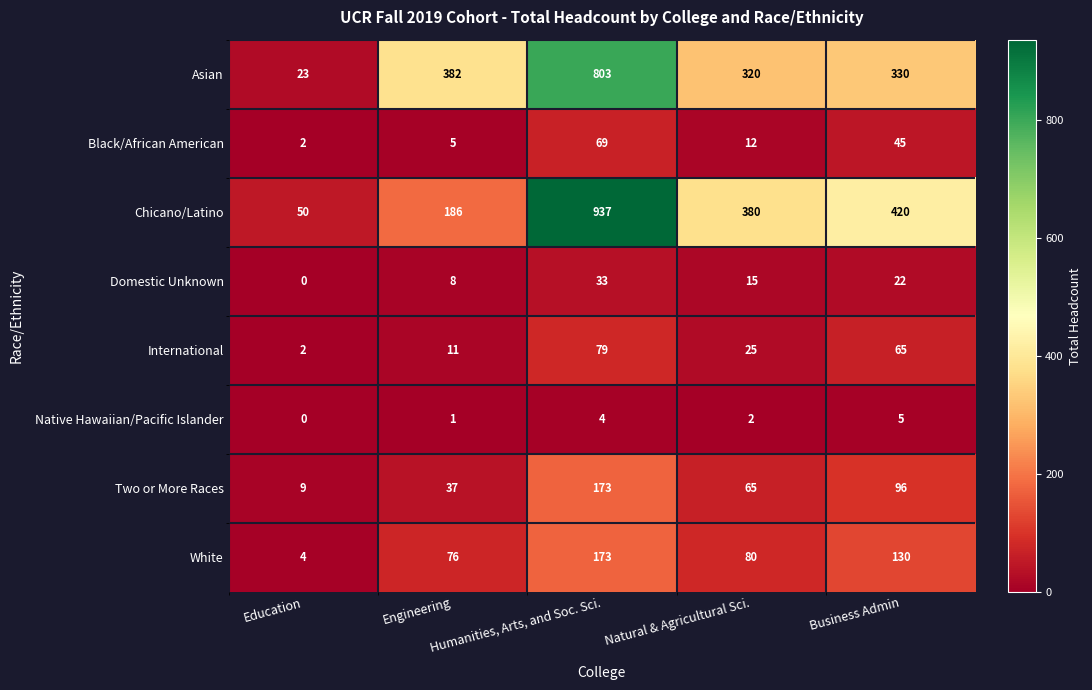

Which series has the widest spread of values?

Chicano/Latino